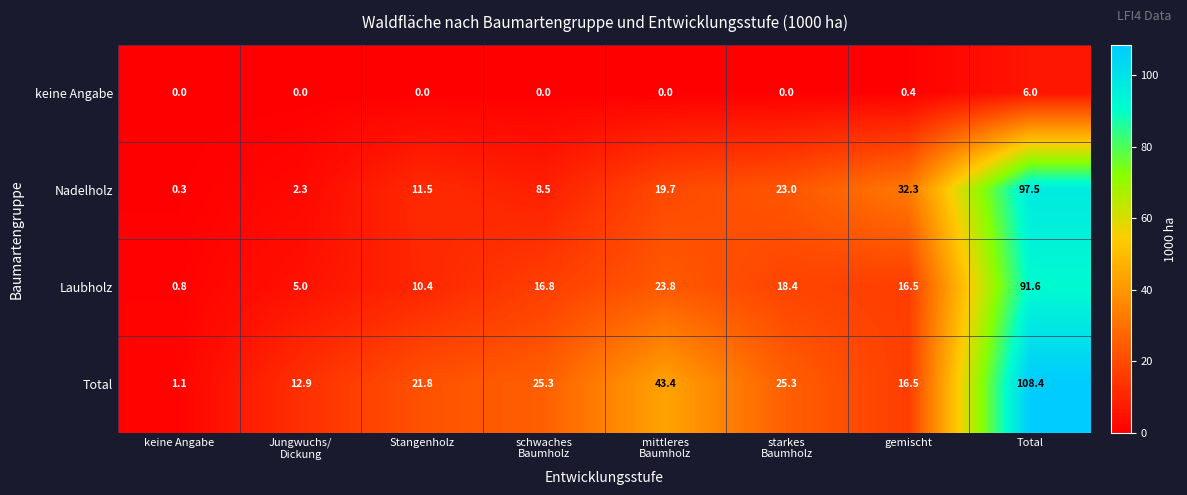

What is the sum of all Nadelholz values?

195.1